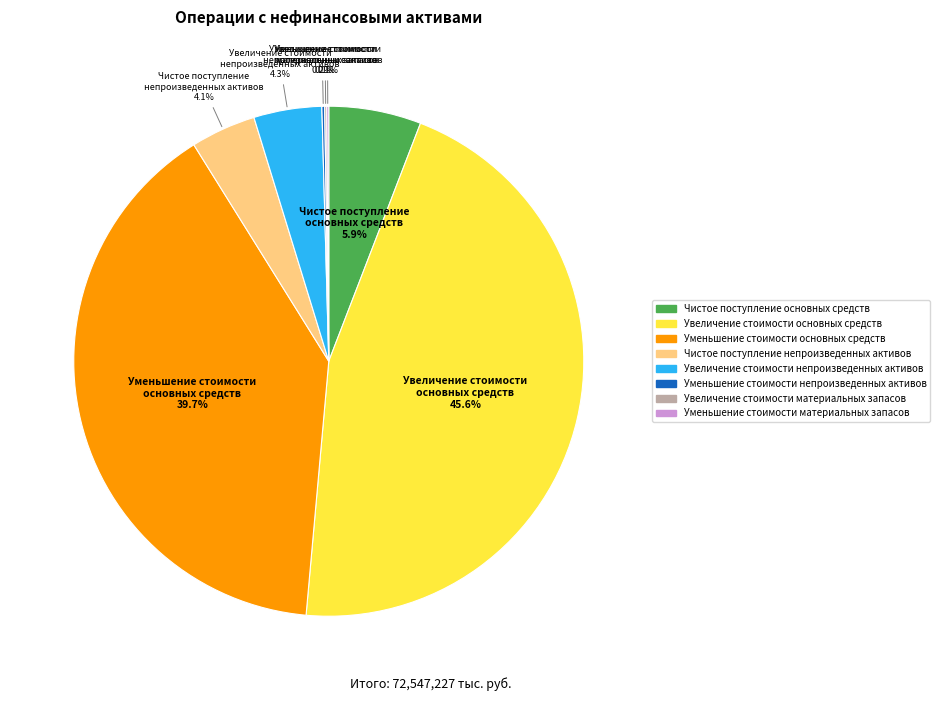

Is there a majority slice in this chart?

No